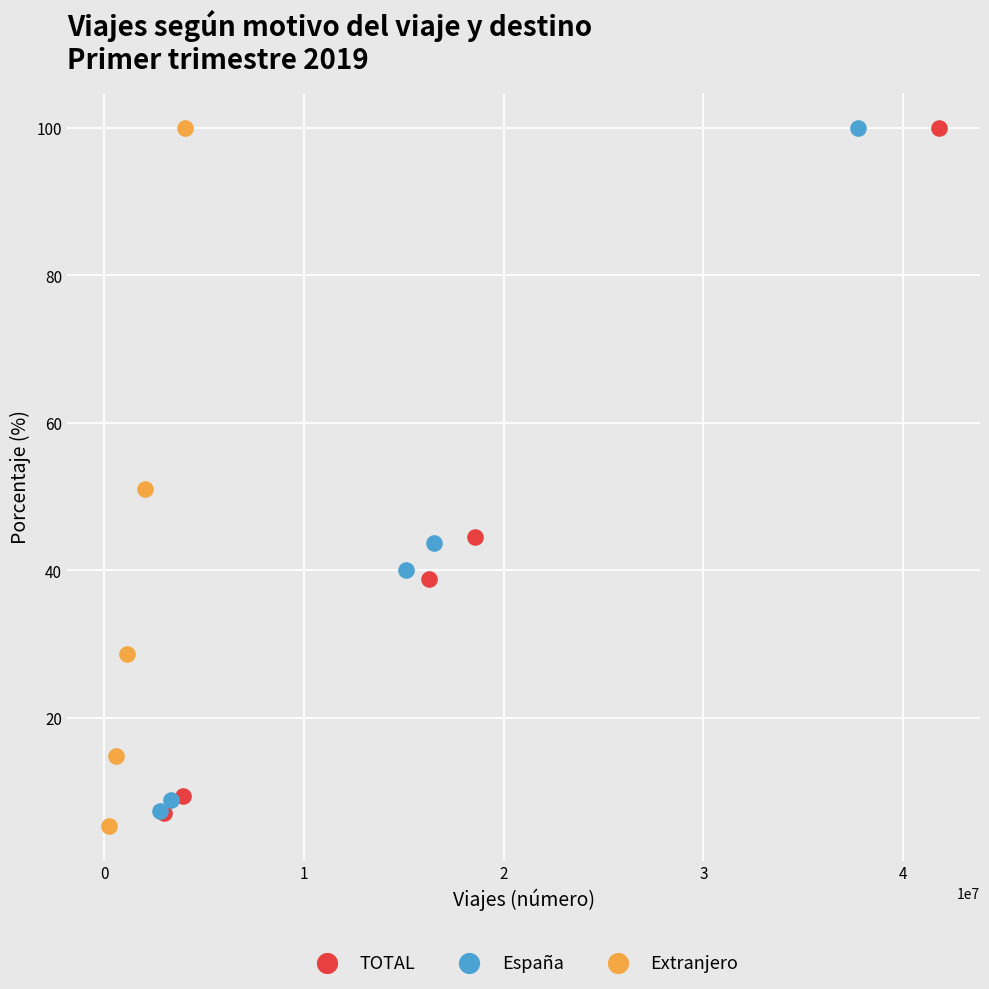

What are all the series names shown in the legend?

TOTAL, España, Extranjero